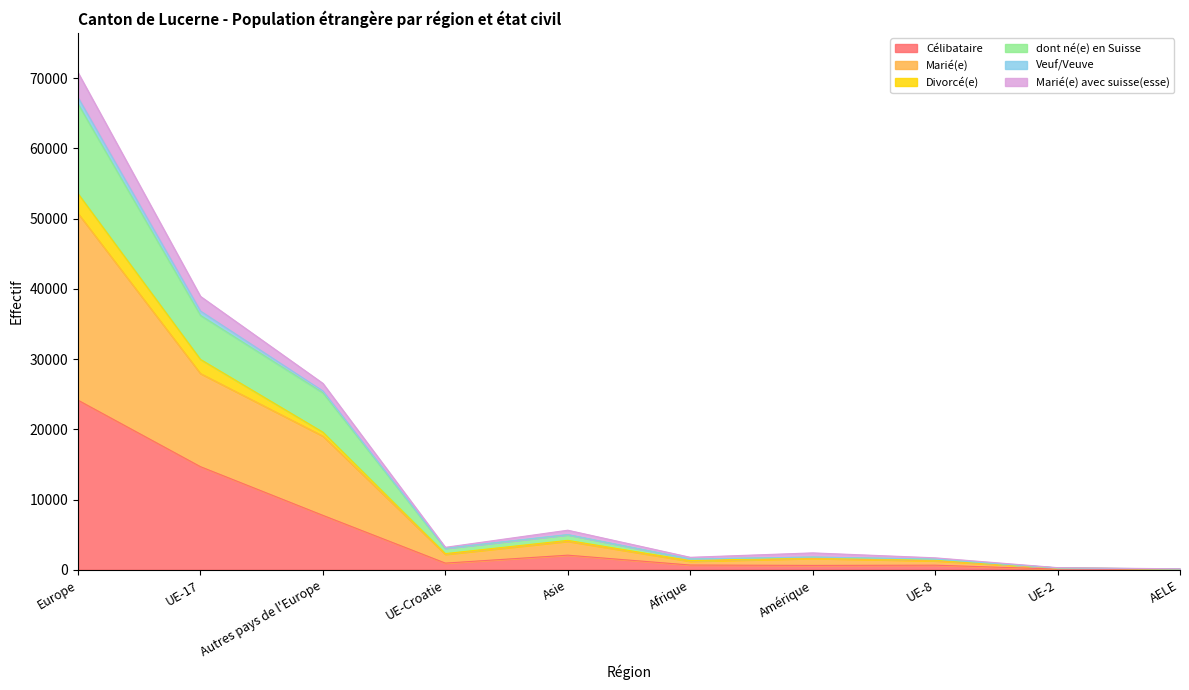

How many lines are shown in the chart?

6